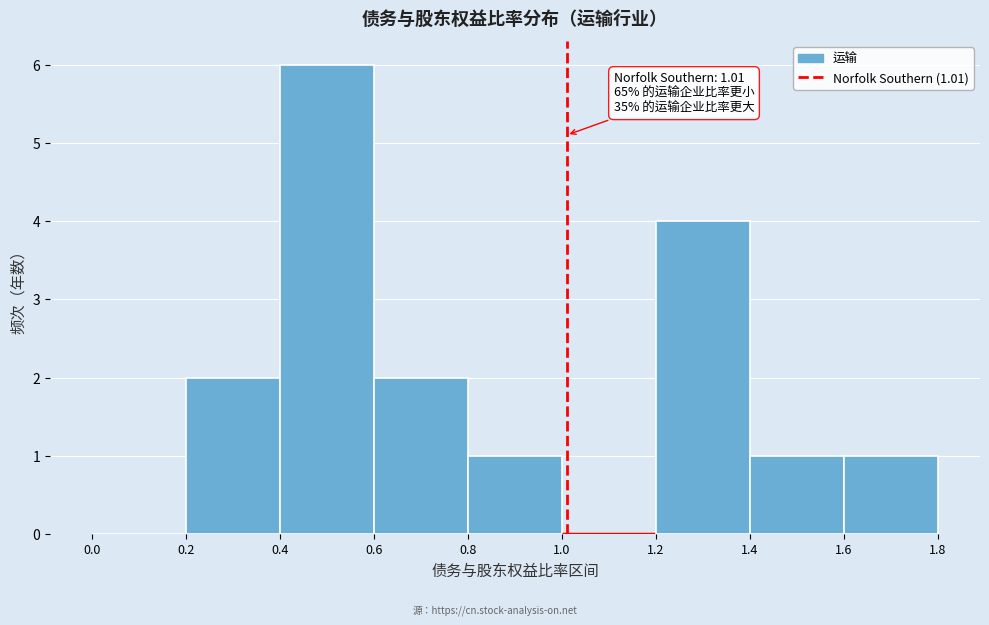

Over which range of the x-axis is the bar tallest?

0.4 to 0.6